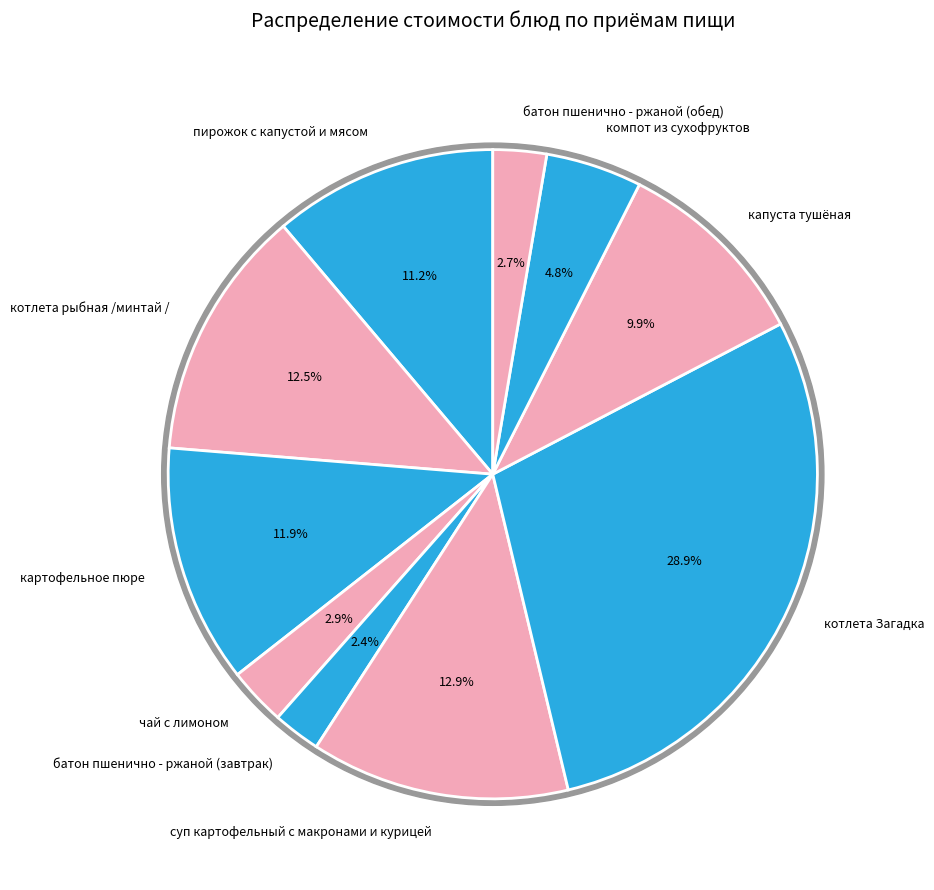

Is there any slice that represents more than half of the pie?

No